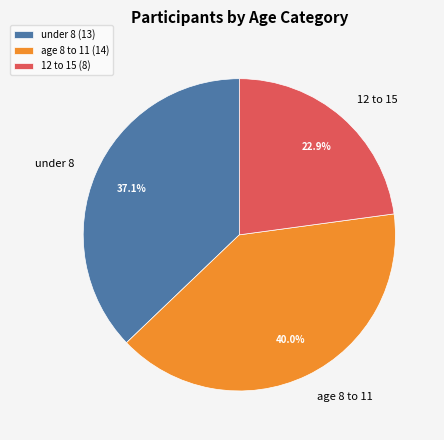

Which category has the biggest portion of the pie?

age 8 to 11